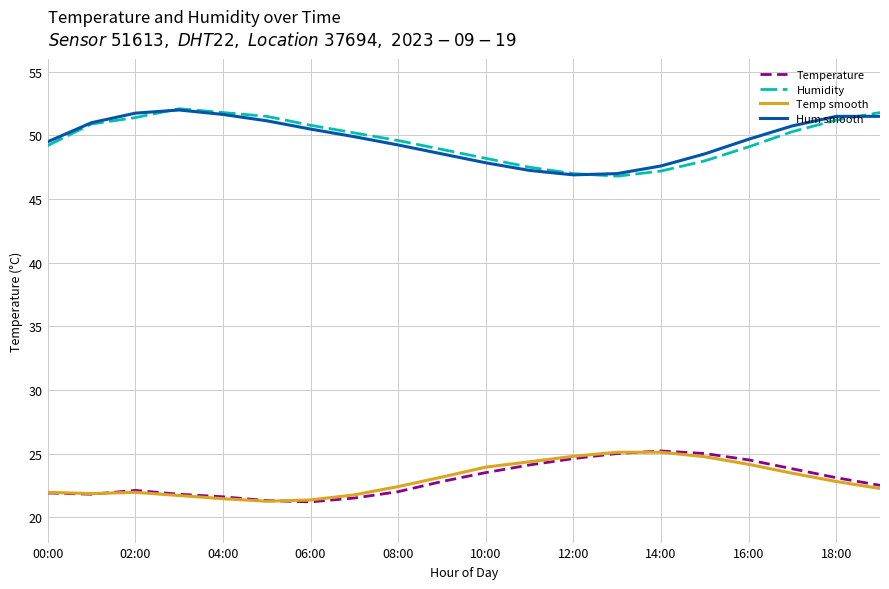

What is the smallest value displayed?

21.2